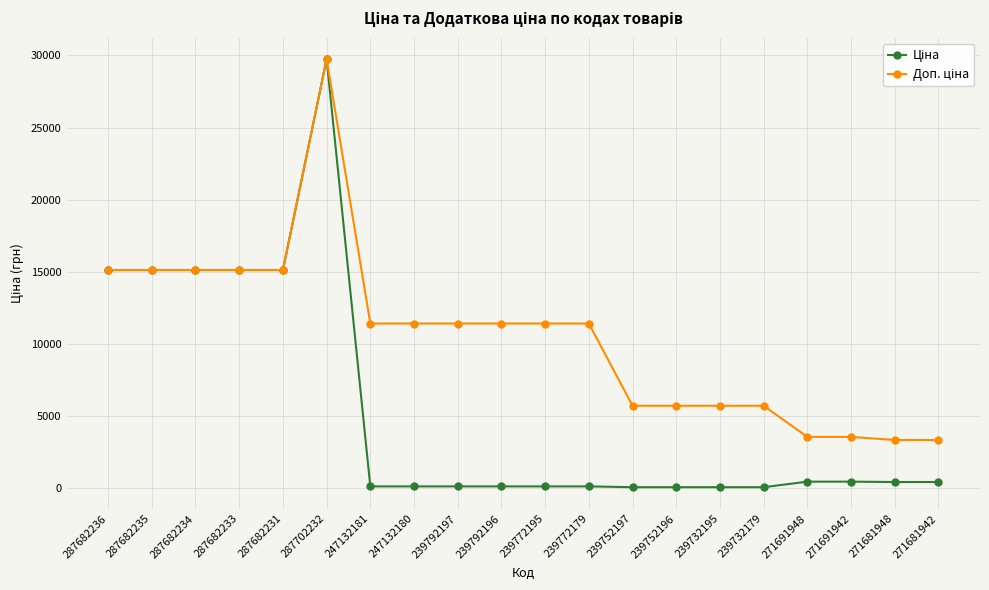

At which category does the chart reach its peak across all series?

287702232